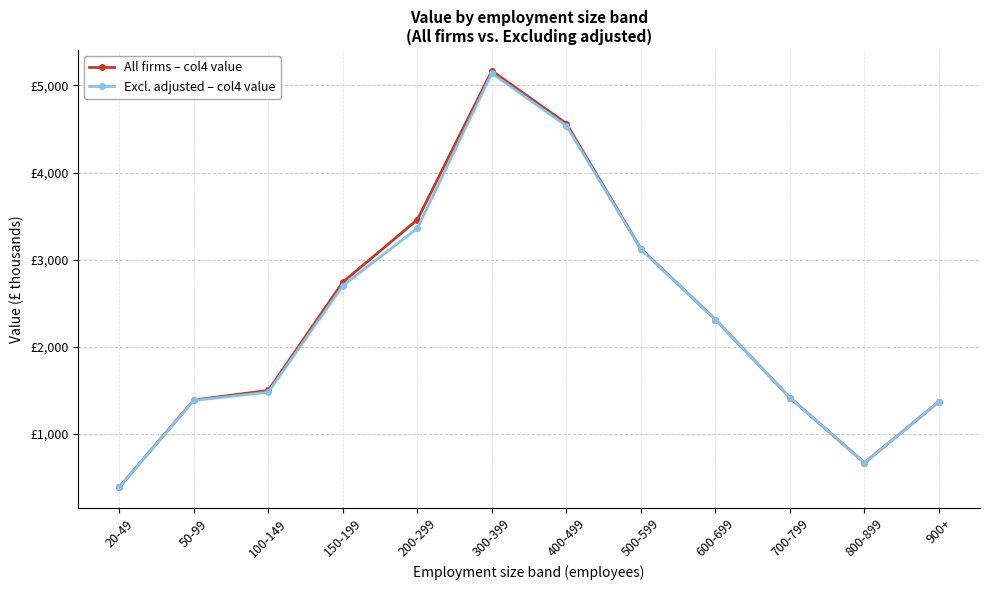

The All firms – col4 value series shows 4562 at 400-499. True or false?

True